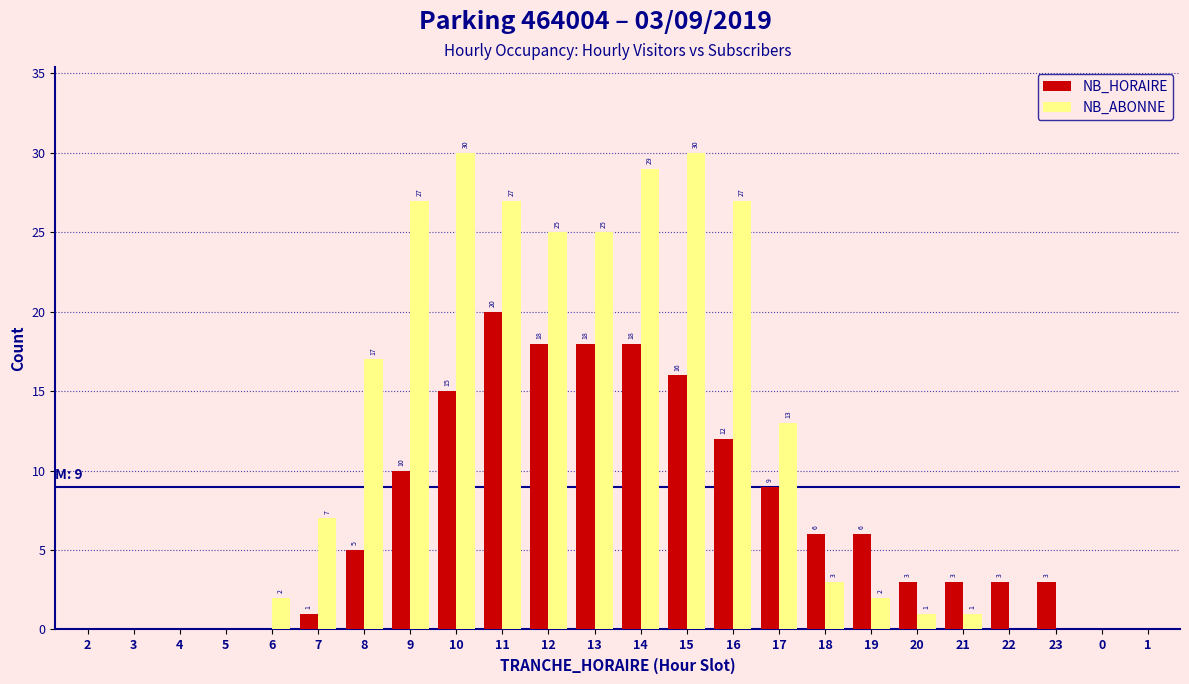

Reading left to right, list all the values displayed in this chart.

NB_HORAIRE: 2=0	3=0	4=0	5=0	6=0	7=1	8=5	9=10	10=15	11=20	12=18	13=18	14=18	15=16	16=12	17=9	18=6	19=6	20=3	21=3	22=3	23=3	0=0	1=0
NB_ABONNE: 2=0	3=0	4=0	5=0	6=2	7=7	8=17	9=27	10=30	11=27	12=25	13=25	14=29	15=30	16=27	17=13	18=3	19=2	20=1	21=1	22=0	23=0	0=0	1=0